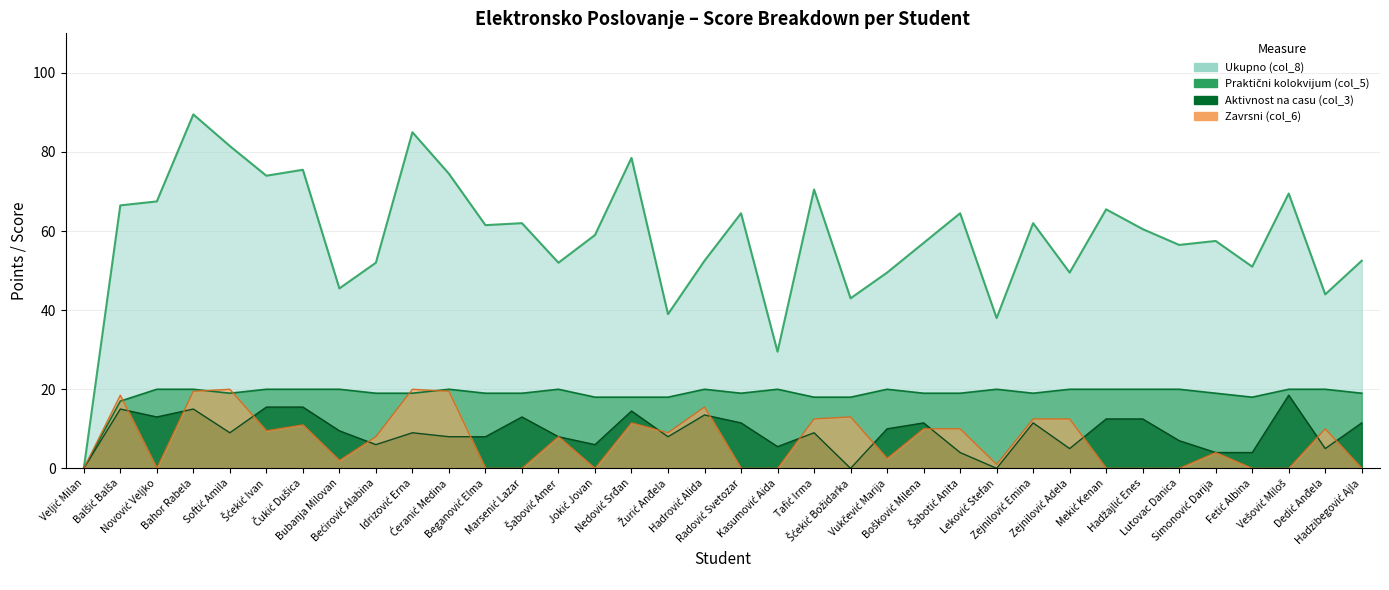

Reading left to right, transcribe all the data shown in this chart.

Aktivnost na casu (col_3): 0.0	15.0	13.0	15.0	9.0	15.5	15.5	9.5	6.0	9.0	8.0	8.0	13.0	8.0	6.0	14.5	8.0	13.5	11.5	5.5	9.0	0.0	10.0	11.5	4.0	0.0	11.5	5.0	12.5	12.5	7.0	4.0	4.0	18.5	5.0	11.5
Praktični kolokvijum (col_5): 0.0	17.0	20.0	20.0	19.0	20.0	20.0	20.0	19.0	19.0	20.0	19.0	19.0	20.0	18.0	18.0	18.0	20.0	19.0	20.0	18.0	18.0	20.0	19.0	19.0	20.0	19.0	20.0	20.0	20.0	20.0	19.0	18.0	20.0	20.0	19.0
Zavrsni (col_6): 0.0	18.5	0.0	19.5	20.0	9.5	11.0	2.0	8.0	20.0	19.5	0.0	0.0	8.0	0.0	11.5	9.0	15.5	0.0	0.0	12.5	13.0	2.5	10.0	10.0	1.0	12.5	12.5	0.0	0.0	0.0	4.0	0.0	0.0	10.0	0.0
Ukupno (col_8): 0.0	66.5	67.5	89.5	81.5	74.0	75.5	45.5	52.0	85.0	74.5	61.5	62.0	52.0	59.0	78.5	39.0	52.5	64.5	29.5	70.5	43.0	49.5	57.0	64.5	38.0	62.0	49.5	65.5	60.5	56.5	57.5	51.0	69.5	44.0	52.5